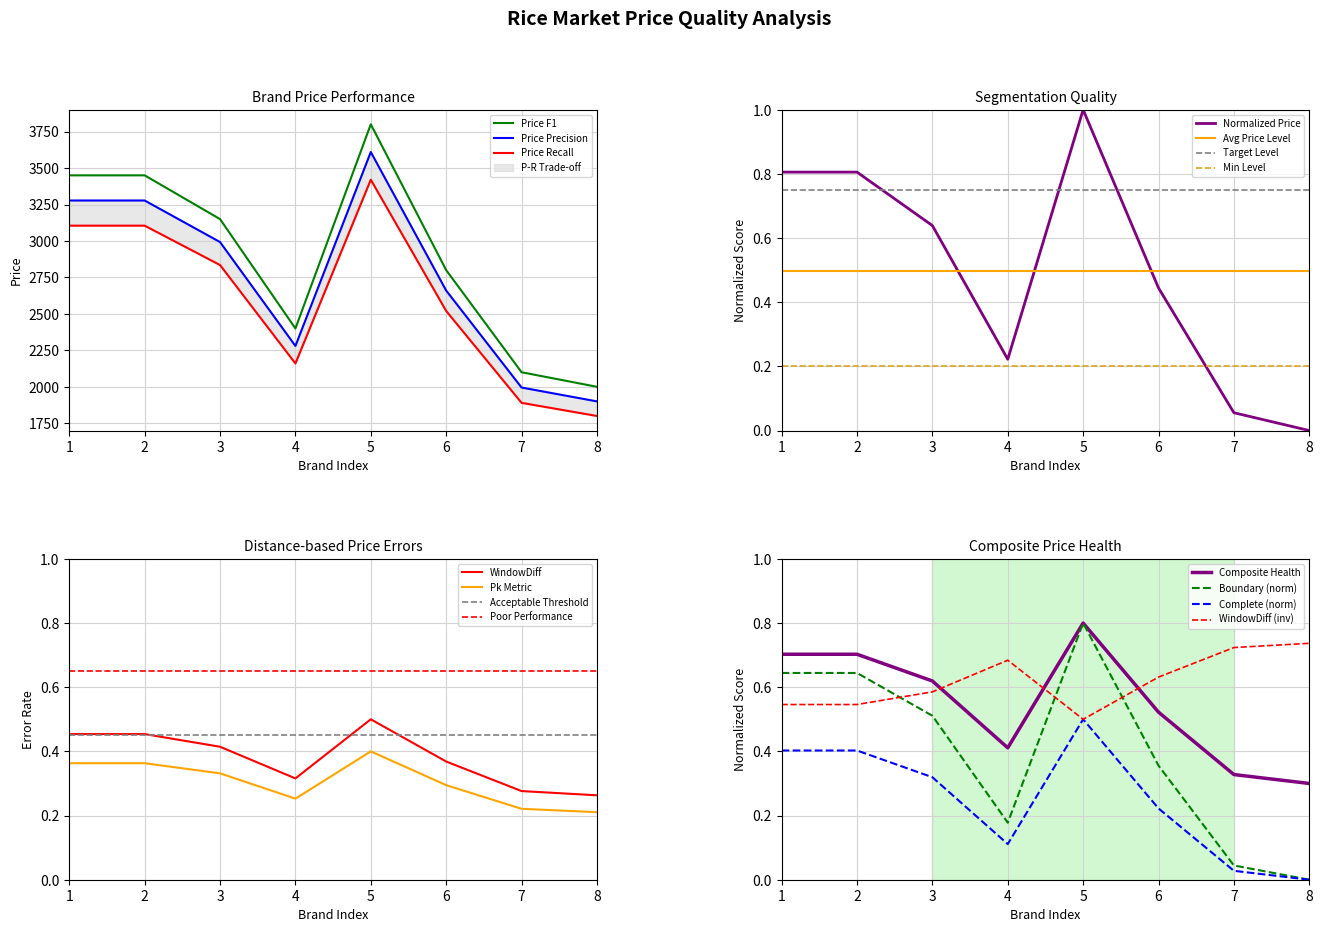

What is the minimum value for Price F1?

2000